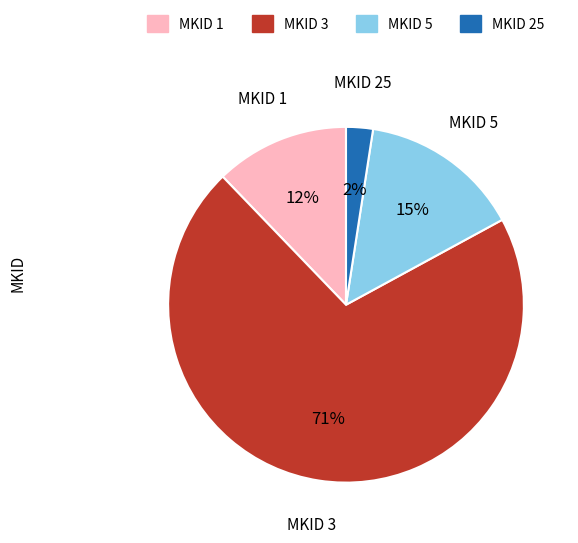

Which slice is the smallest?

MKID 25